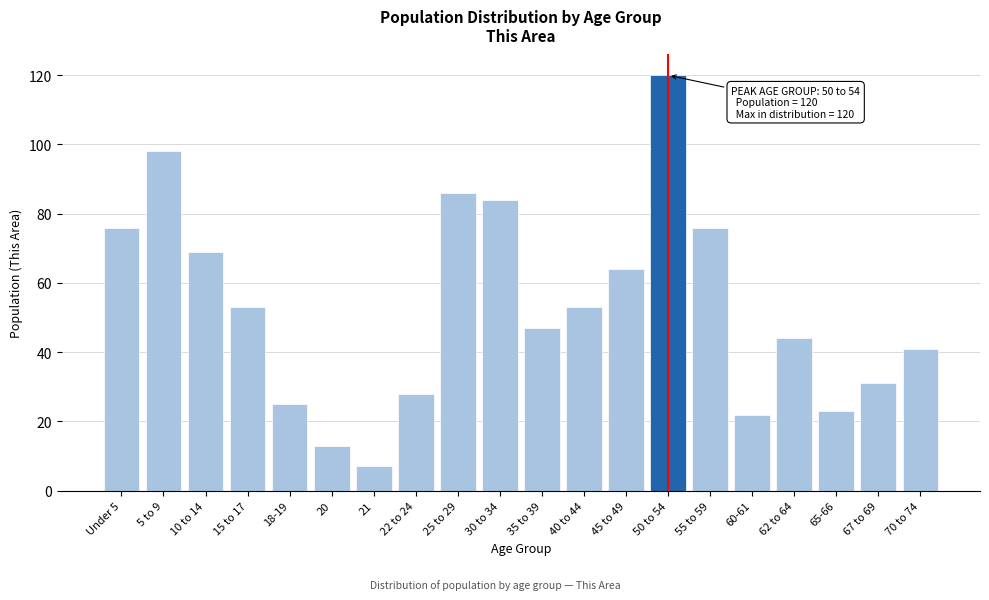

Reading left to right, extract all data points from this chart.

Under 5=76	5 to 9=98	10 to 14=69	15 to 17=53	18-19=25	20=13	21=7	22 to 24=28	25 to 29=86	30 to 34=84	35 to 39=47	40 to 44=53	45 to 49=64	50 to 54=120	55 to 59=76	60-61=22	62 to 64=44	65-66=23	67 to 69=31	70 to 74=41